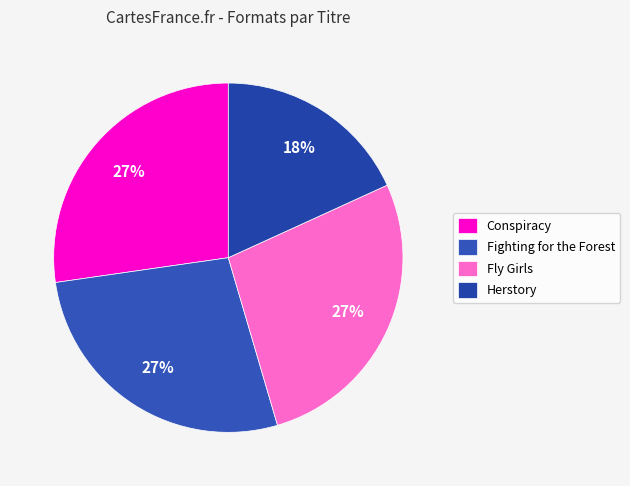

Does Conspiracy account for over 50% of the chart?

No